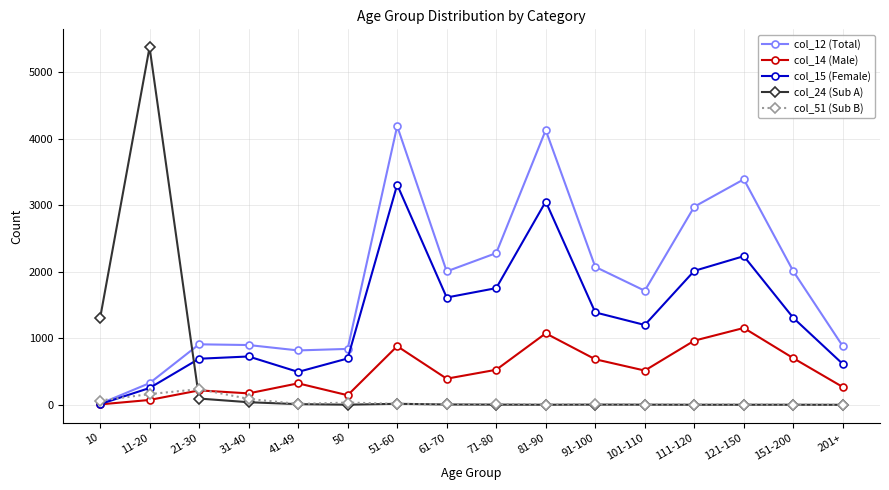

What is the total value across all series at 121-150?

6789